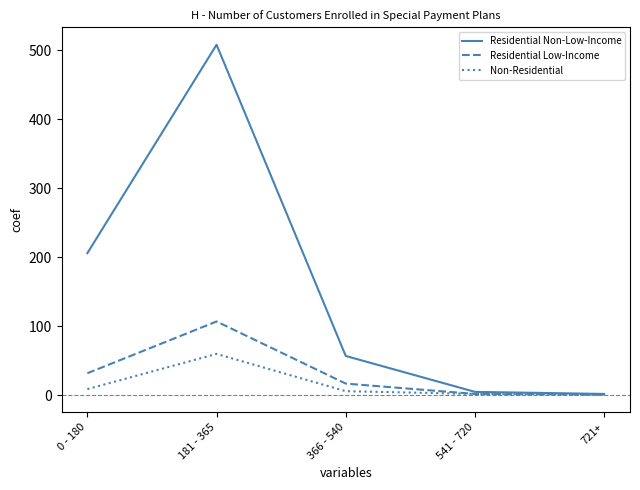

Is it true that Residential Low-Income equals 17 at 366 - 540?

True